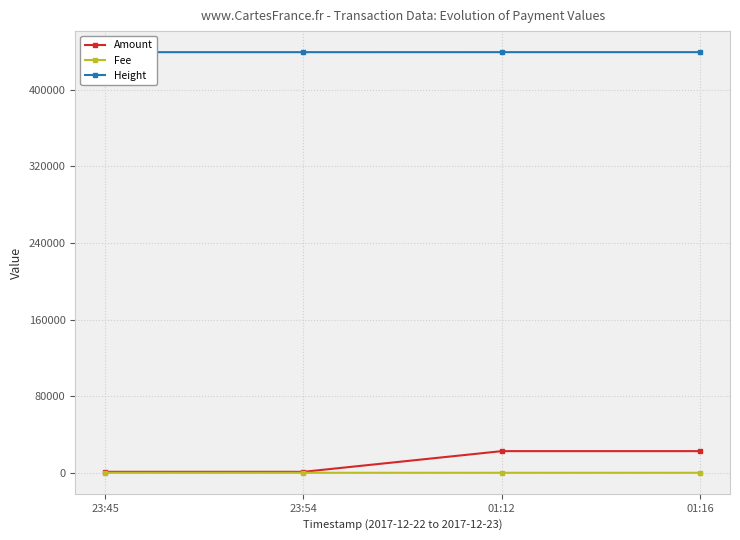

Reading left to right, what are all the values shown in this chart?

Amount: 23:45=1000	23:54=999	01:12=22600	01:16=22599
Fee: 23:45=1	23:54=1	01:12=2	01:16=1
Height: 23:45=439278	23:54=439282	01:12=439302	01:16=439306